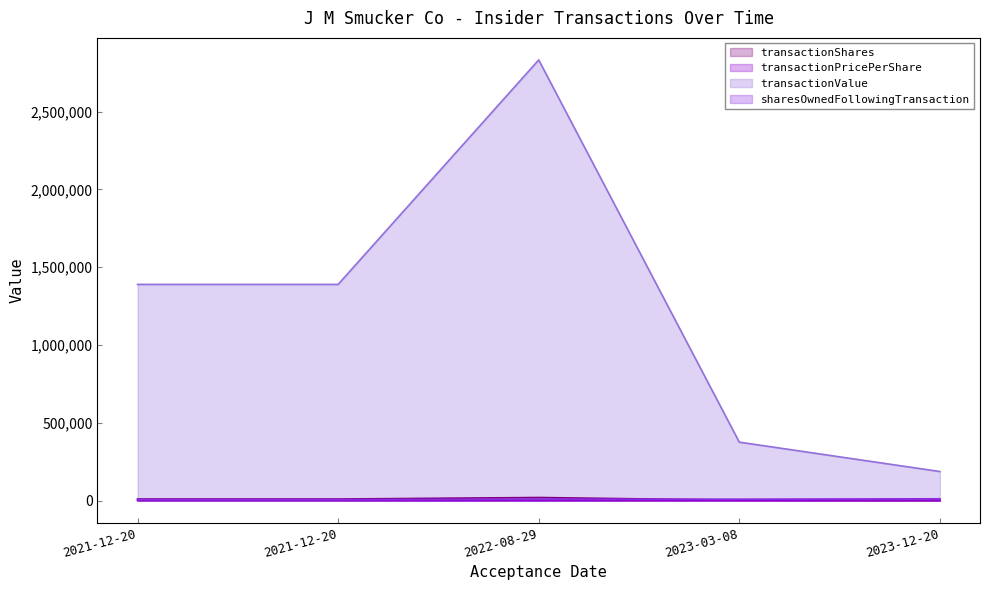

What is the maximum value for transactionValue?

2832769.0